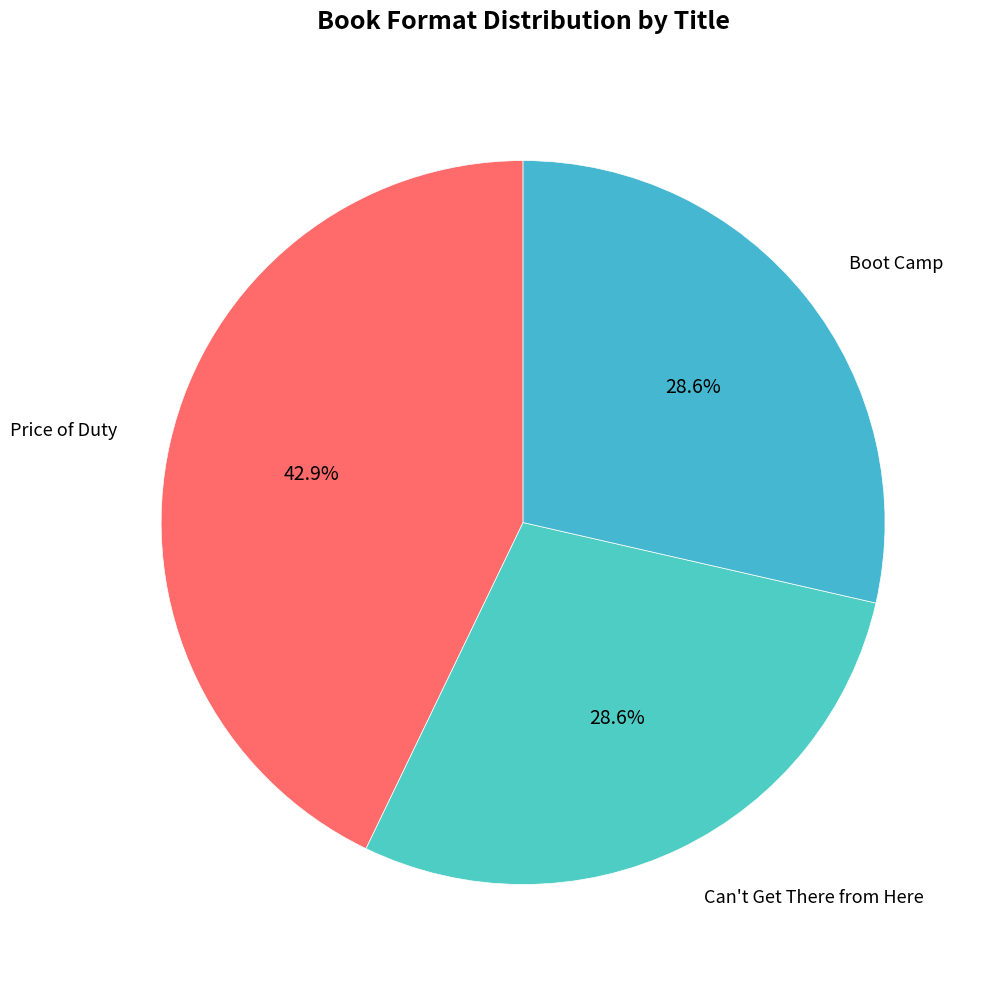

Count the number of slices in the pie.

3